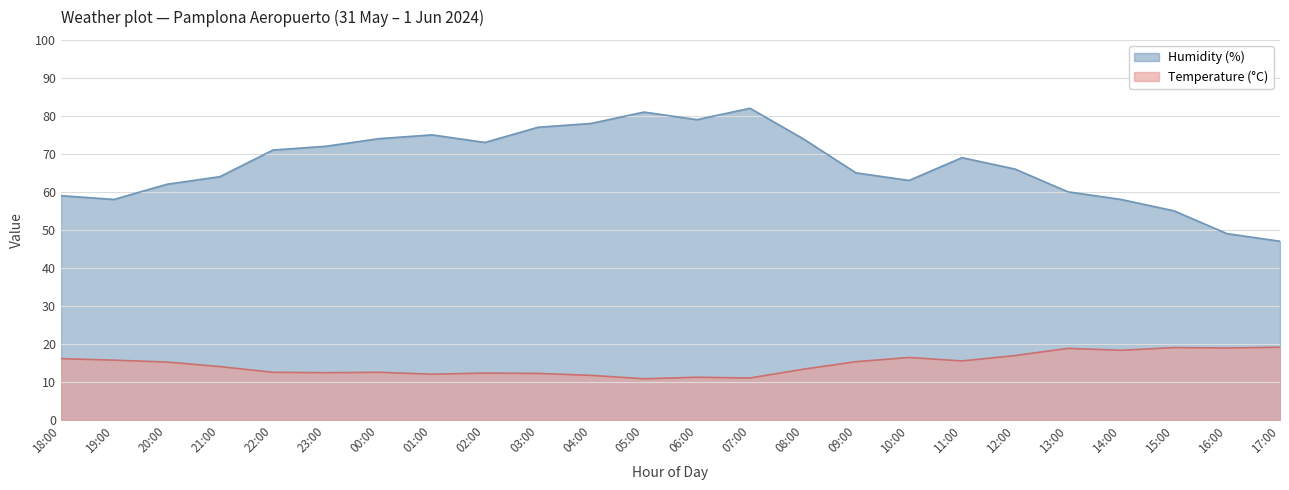

True or false: Temperature (°C) and Humidity (%) intersect in this chart.

False